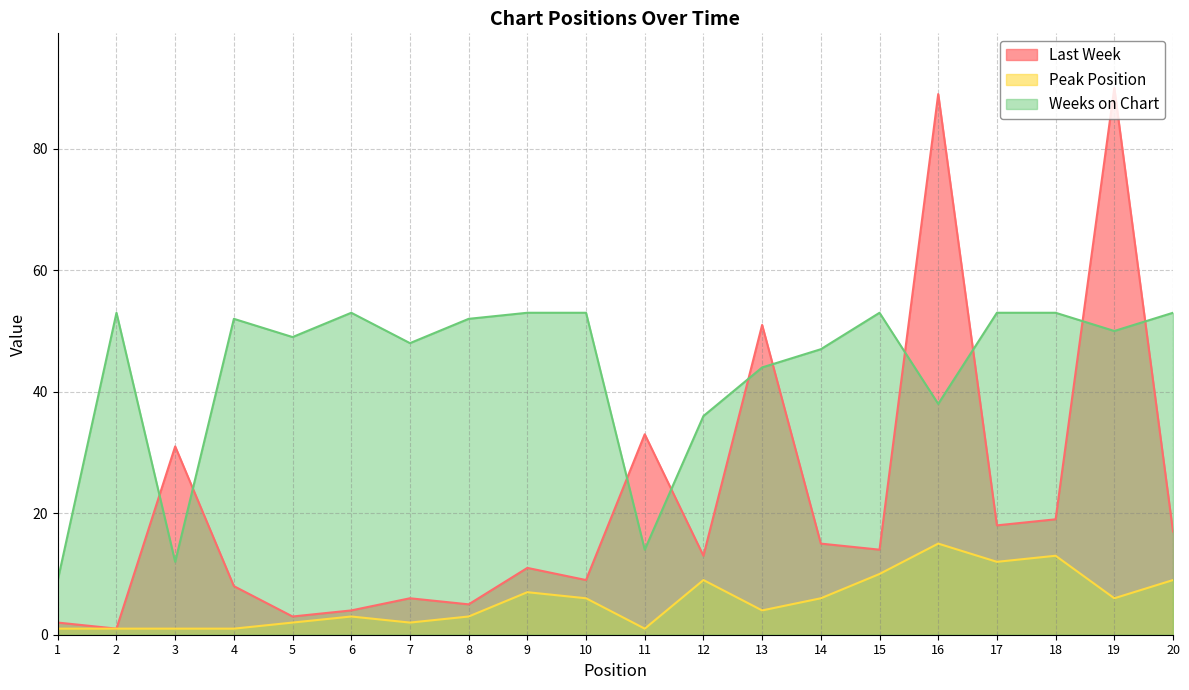

Reading right to left, what are all the values shown in this chart?

Last Week: 20=17	19=90	18=19	17=18	16=89	15=14	14=15	13=51	12=13	11=33	10=9	9=11	8=5	7=6	6=4	5=3	4=8	3=31	2=1	1=2
Peak Position: 20=9	19=6	18=13	17=12	16=15	15=10	14=6	13=4	12=9	11=1	10=6	9=7	8=3	7=2	6=3	5=2	4=1	3=1	2=1	1=1
Weeks on Chart: 20=53	19=50	18=53	17=53	16=38	15=53	14=47	13=44	12=36	11=14	10=53	9=53	8=52	7=48	6=53	5=49	4=52	3=12	2=53	1=9